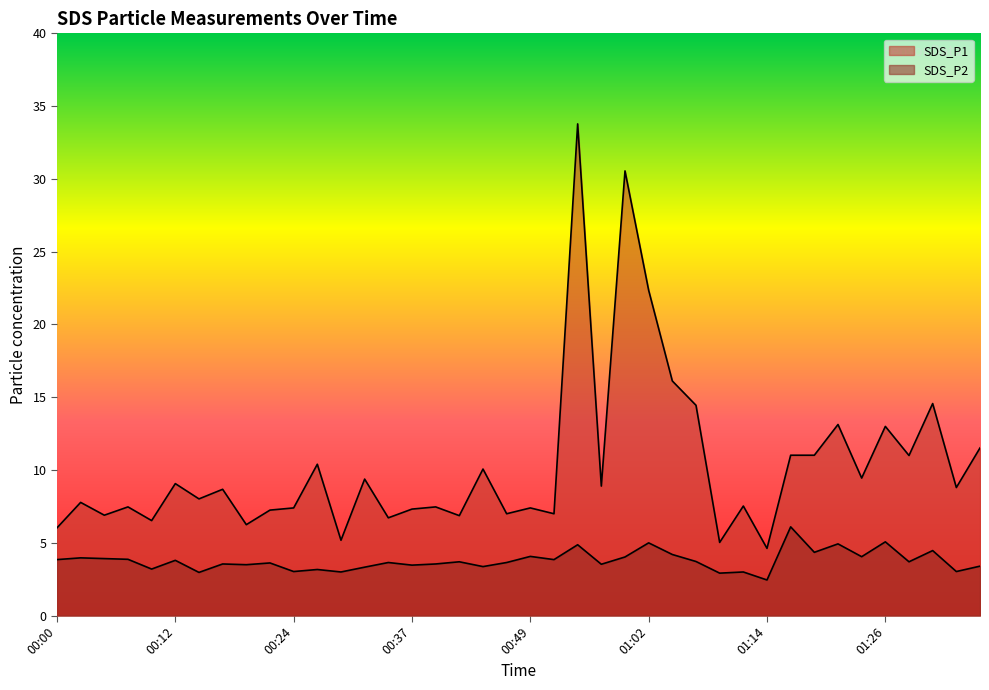

What position from the left is 00:49?

21